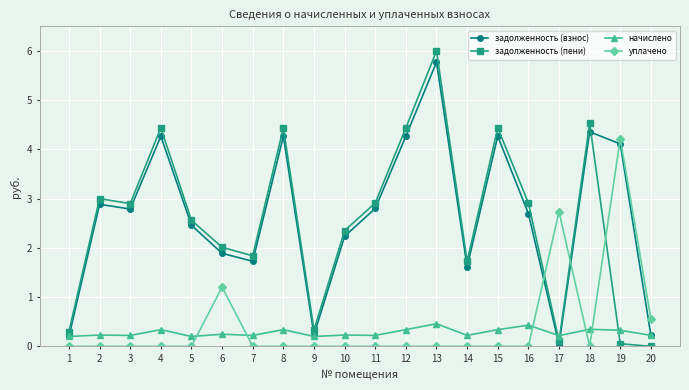

Does the chart have visible grid lines?

Yes